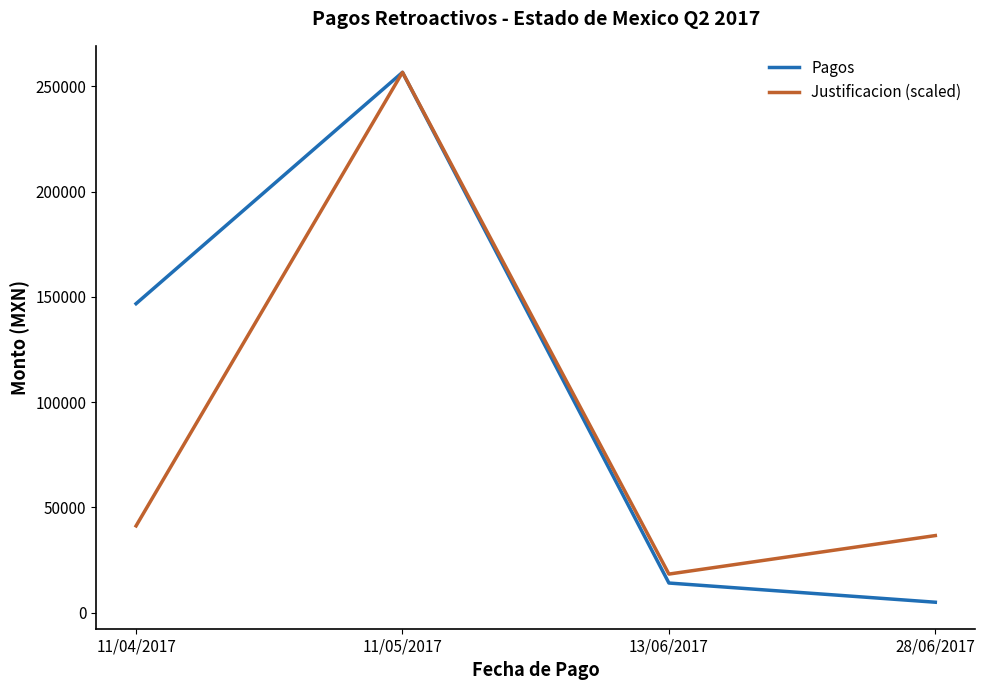

The value of Justificacion (scaled) at 28/06/2017 is 50849.4. True or false?

False